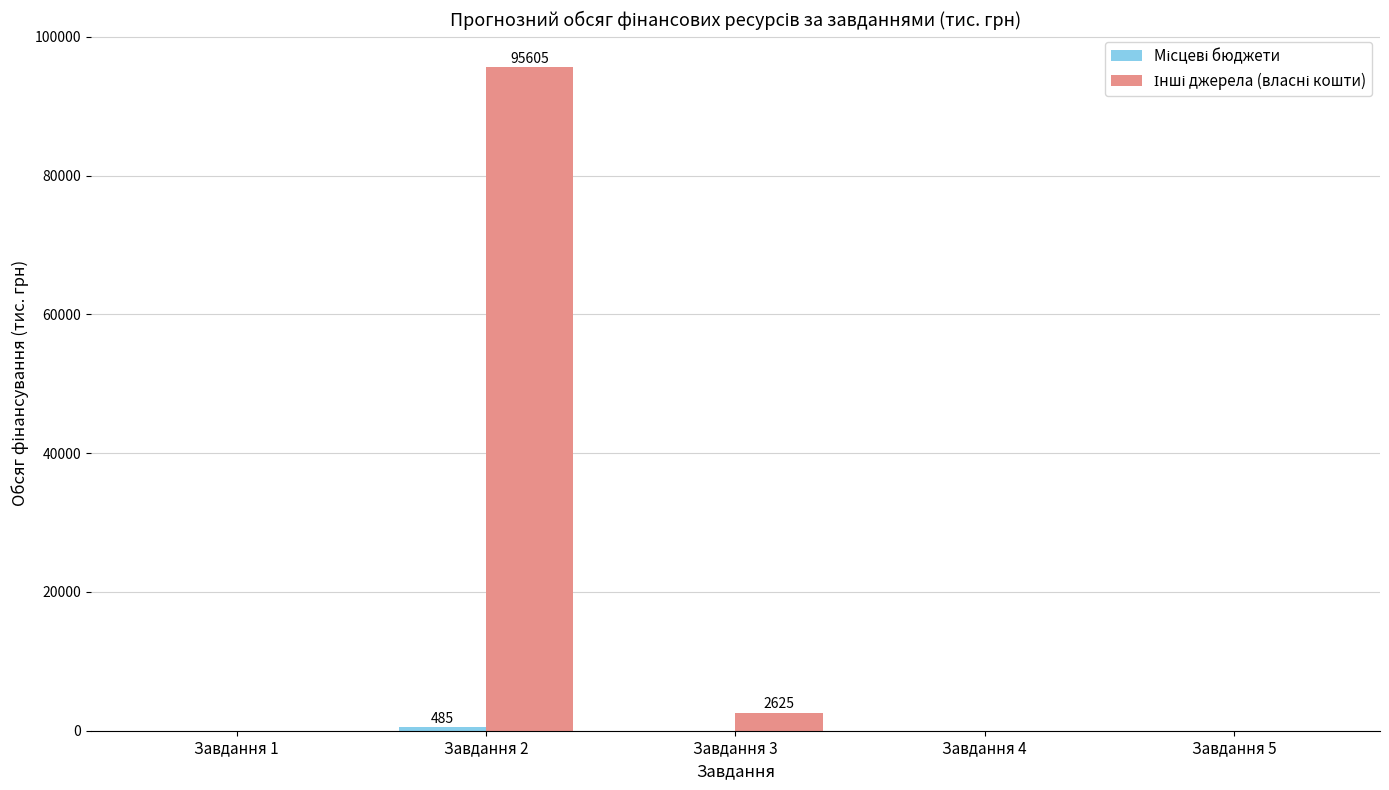

What is the greatest value displayed?

95605